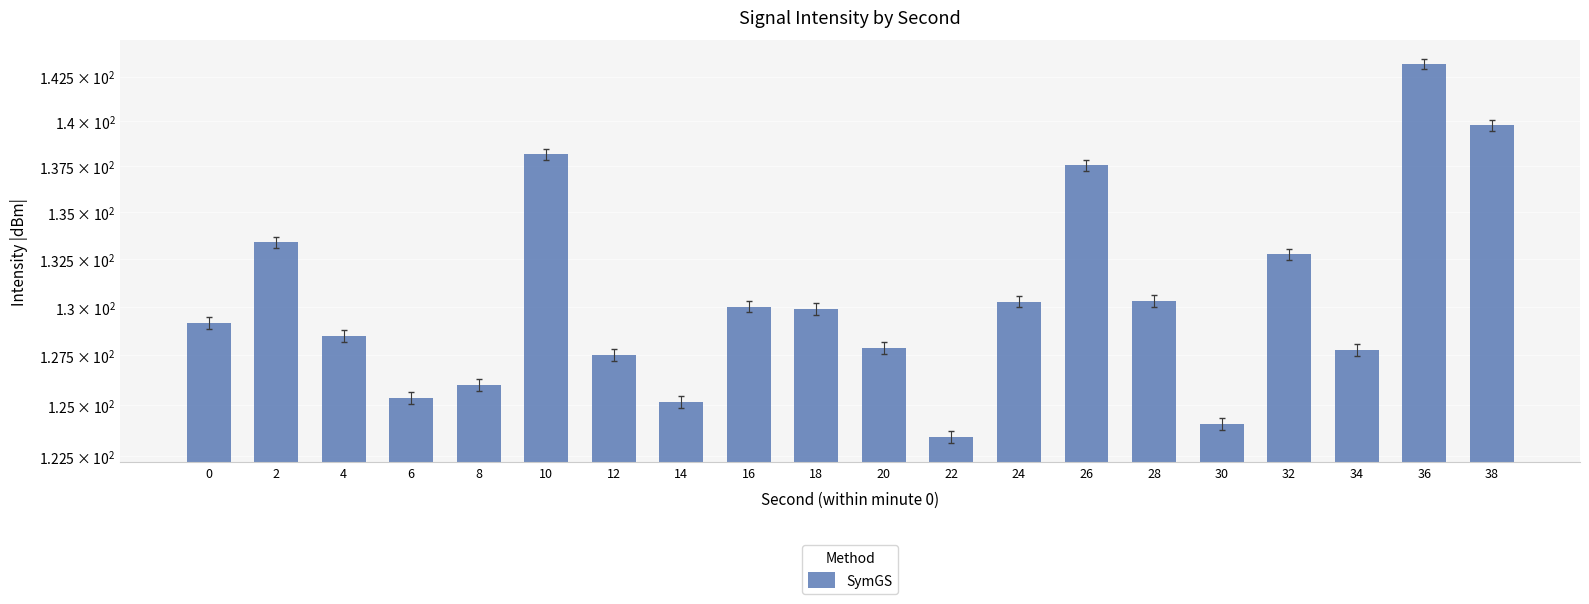

What is the value of the 14th bar from the left?

137.6